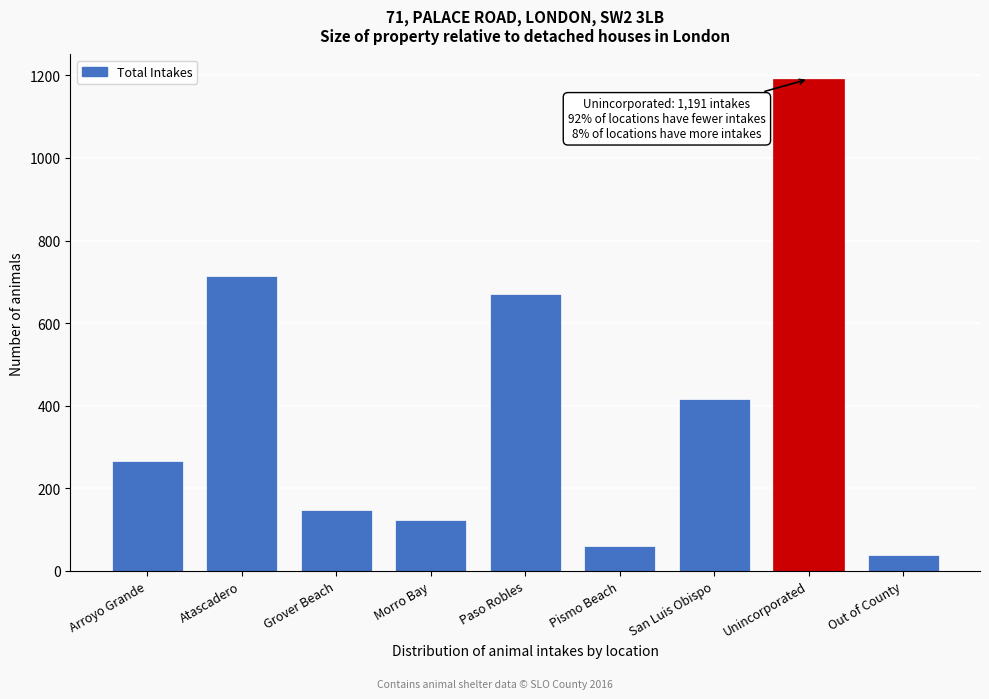

Reading right to left, transcribe all the data shown in this chart.

Out of County=39	Unincorporated=1191	San Luis Obispo=416	Pismo Beach=61	Paso Robles=670	Morro Bay=124	Grover Beach=148	Atascadero=715	Arroyo Grande=266